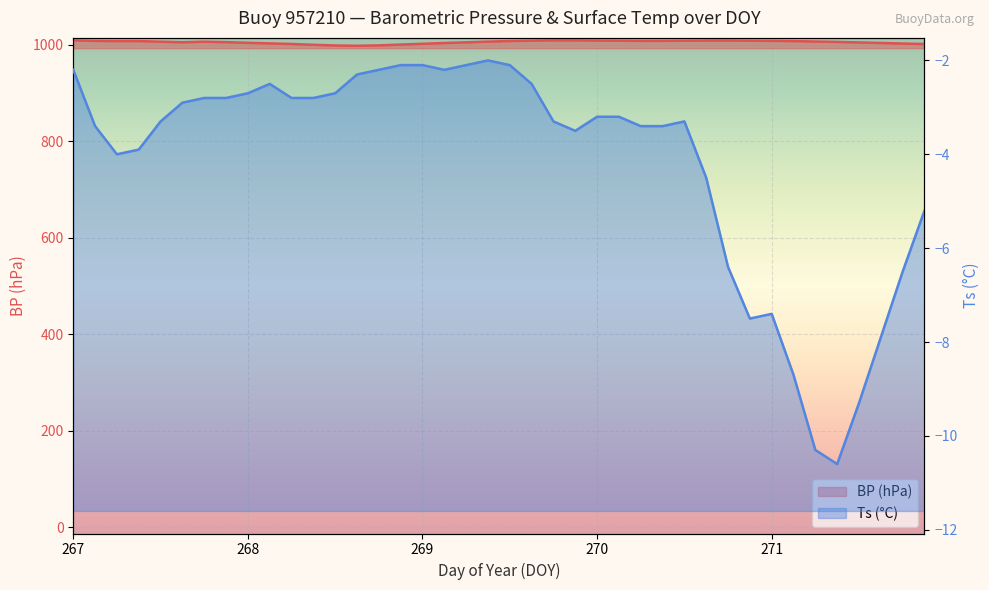

The value of Ts at 270.0 is -1.7. True or false?

False